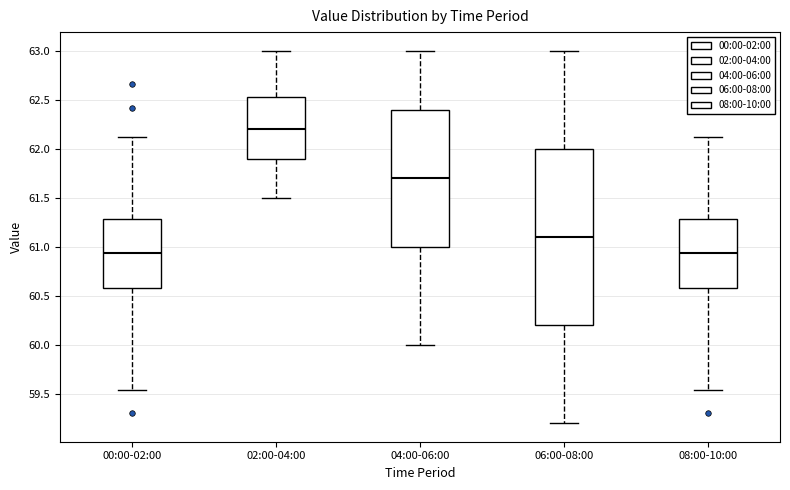

Which box has the highest median line?

02:00-04:00